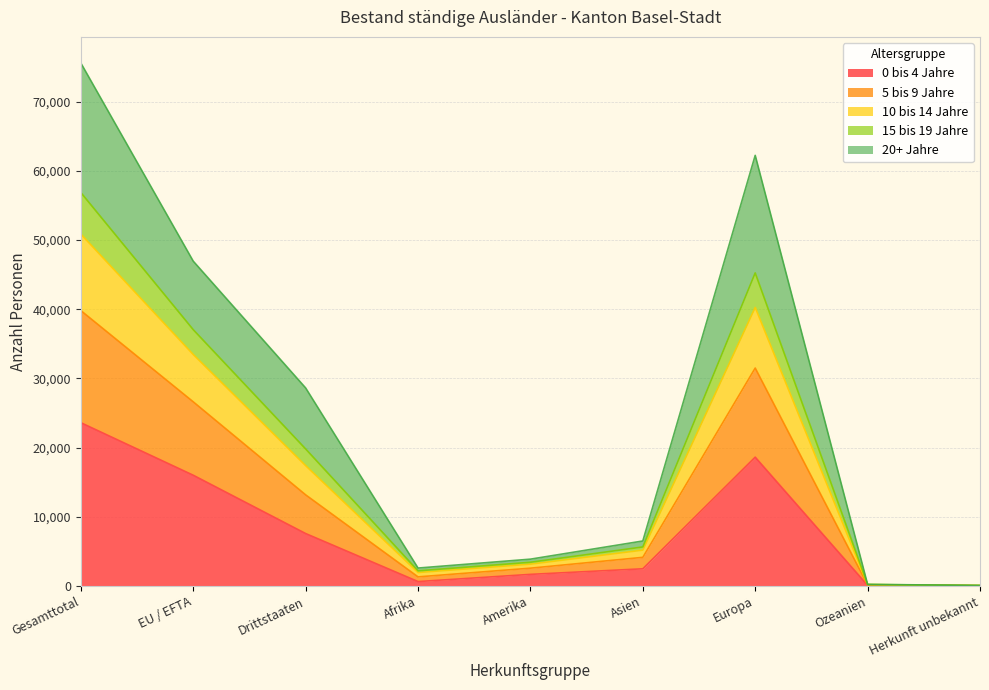

In 5 bis 9 Jahre, how many points are higher than both neighbors (excluding endpoints)?

1